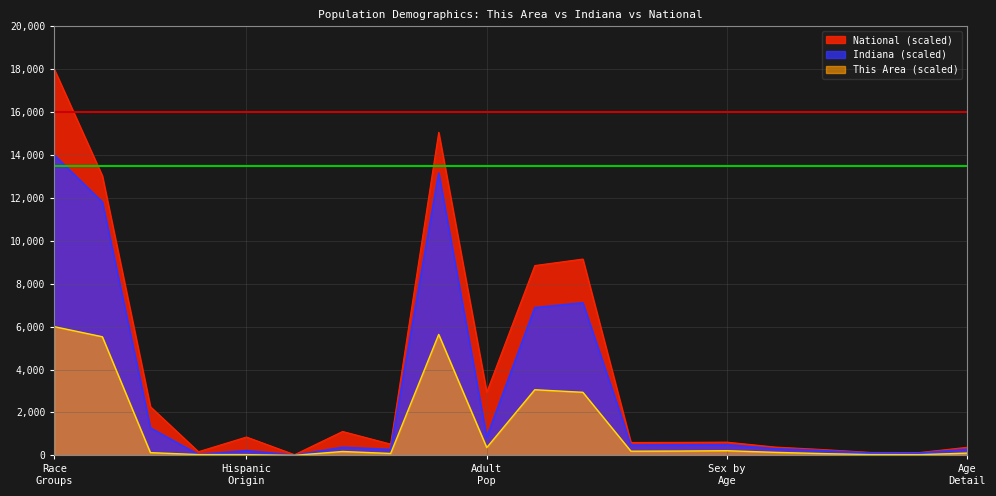

Which series has the widest spread of values?

National (scaled)